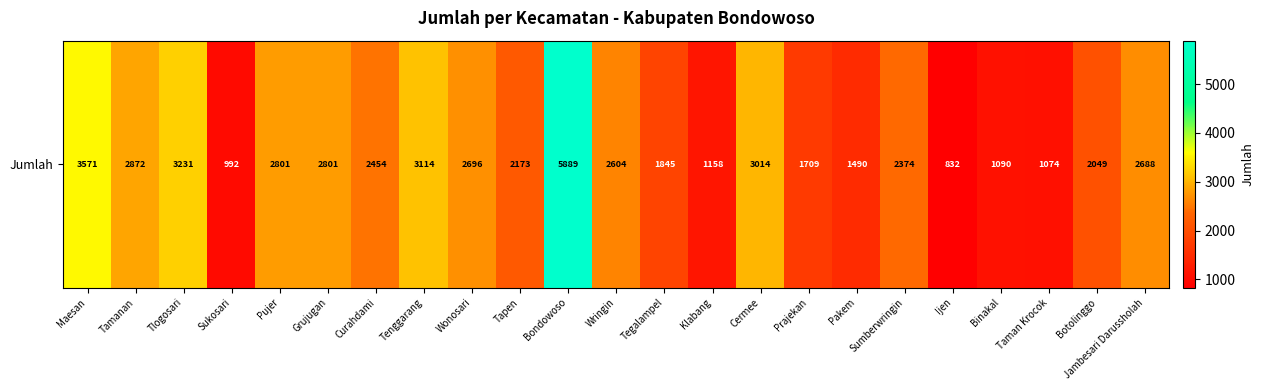

Reading right to left, what are all the values shown in this chart?

Jambesari Darussholah=2688	Botolinggo=2049	Taman Krocok=1074	Binakal=1090	Ijen=832	Sumberwringin=2374	Pakem=1490	Prajekan=1709	Cermee=3014	Klabang=1158	Tegalampel=1845	Wringin=2604	Bondowoso=5889	Tapen=2173	Wonosari=2696	Tenggarang=3114	Curahdami=2454	Grujugan=2801	Pujer=2801	Sukosari=992	Tlogosari=3231	Tamanan=2872	Maesan=3571